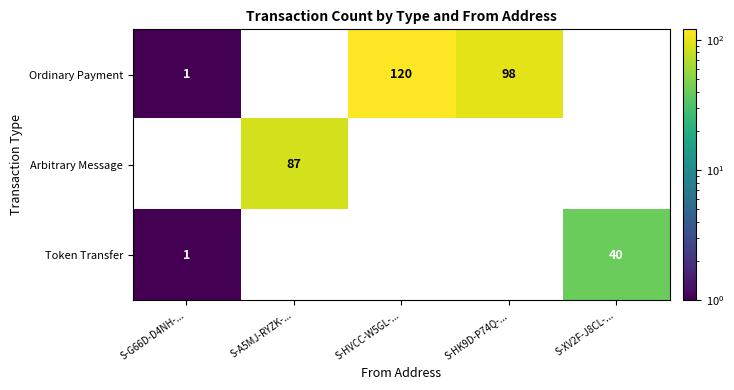

Which category has the highest value across all series?

S-HVCC-W5GL-...